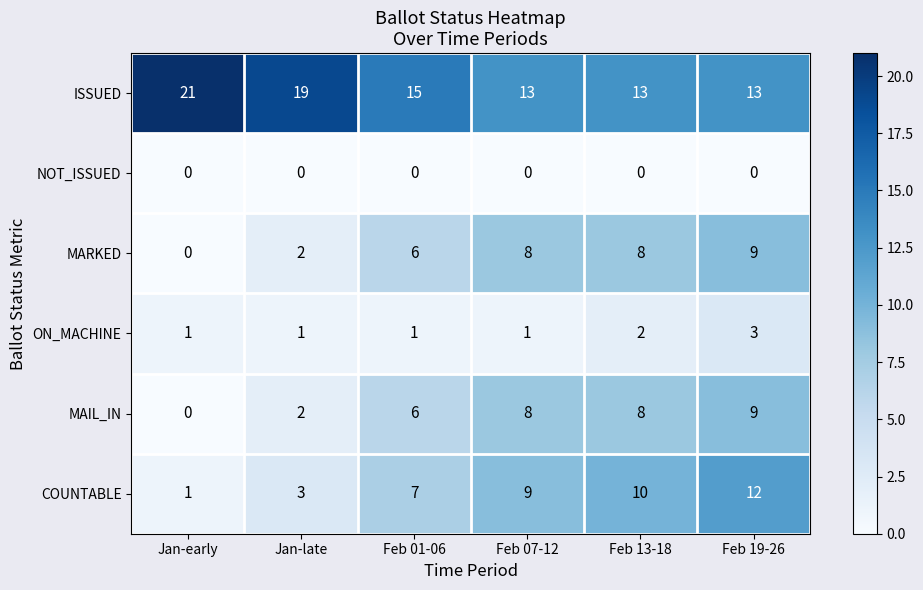

Between Jan-early and Feb 19-26, which series saw the biggest shift?

COUNTABLE